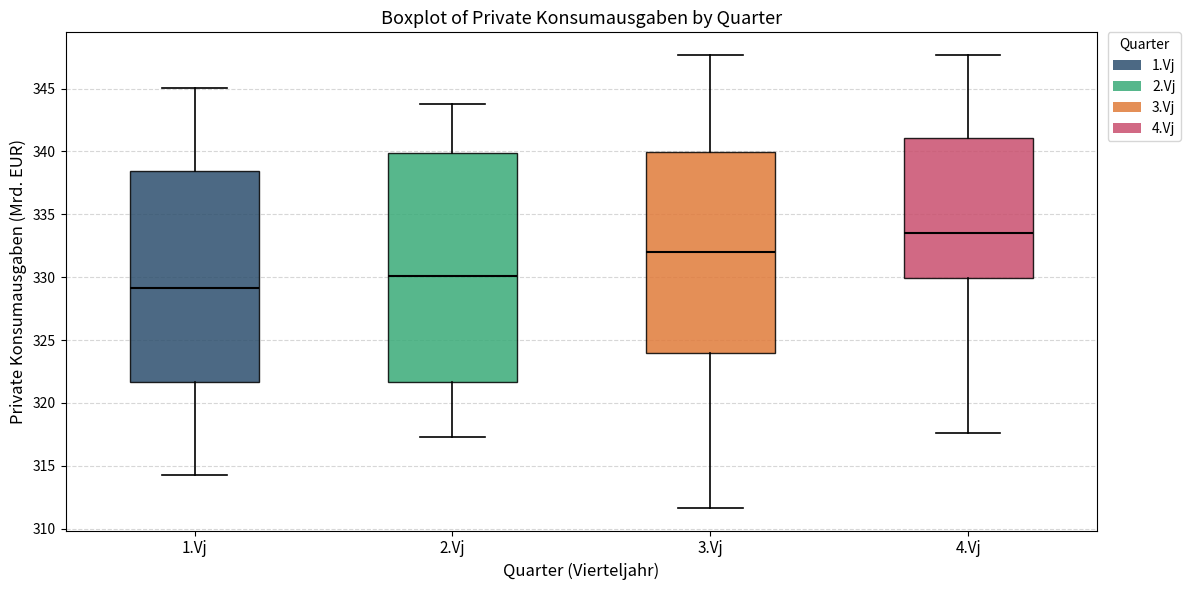

Reading left to right, read every box against the y-axis: the position of its median line, the range the box covers, and the ends of its whiskers. The values are not printed on the chart, so give them approximately, as read against the axis.

1.Vj: median 329.0, box 321.5 to 338.5, whiskers 314.5 to 345.0
2.Vj: median 330.0, box 321.5 to 340.0, whiskers 317.5 to 344.0
3.Vj: median 332.0, box 324.0 to 340.0, whiskers 311.5 to 347.5
4.Vj: median 333.5, box 330.0 to 341.0, whiskers 317.5 to 347.5